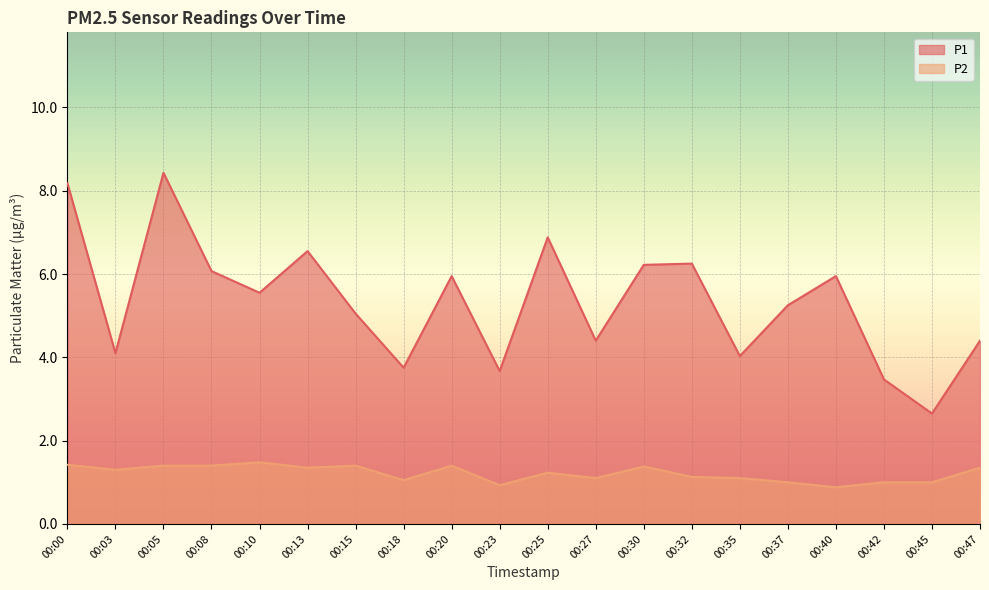

At which label does P2 reach its minimum?

00:40